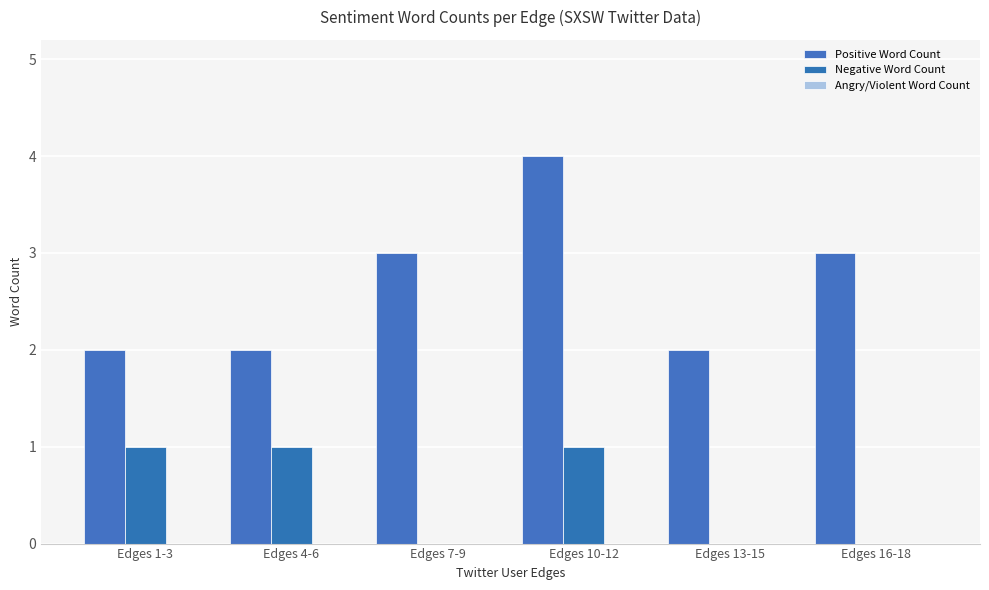

Are the bars horizontal?

No